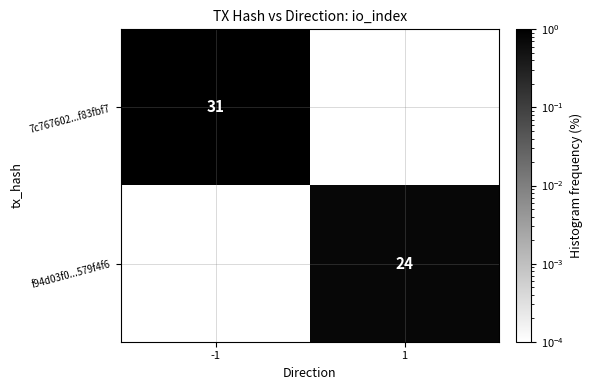

At how many categories does at least one series exceed 0?

2